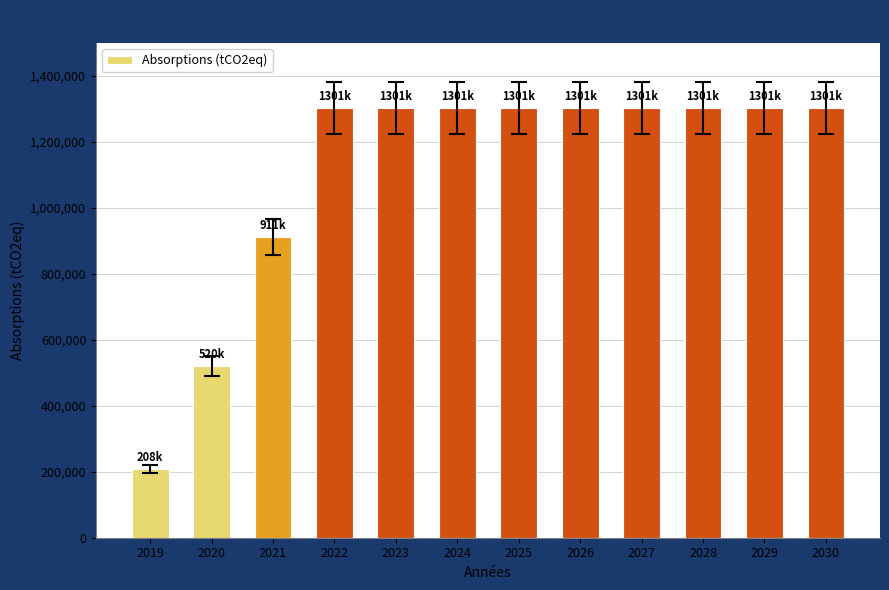

Reading left to right, extract all data points from this chart.

208266.7	520666.7	911166.7	1301666.7	1301666.7	1301666.7	1301666.7	1301666.7	1301666.7	1301666.7	1301666.7	1301666.7